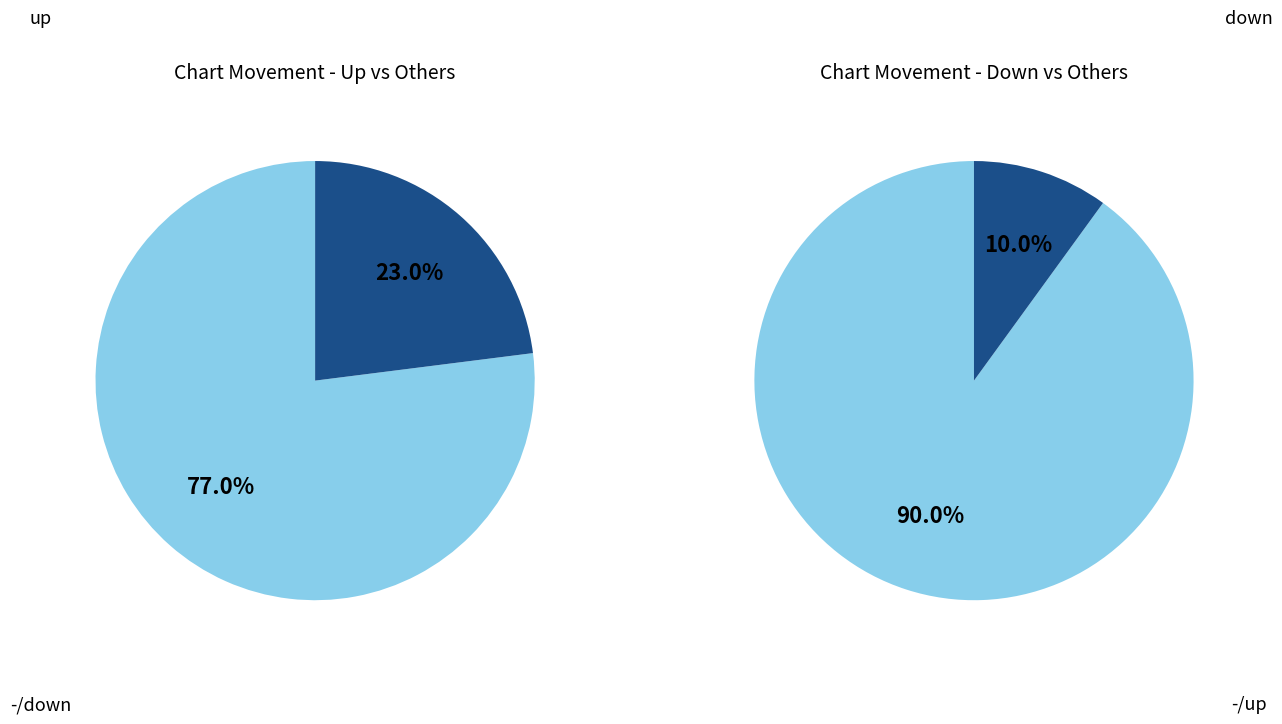

What percentage is the down slice, to the nearest percent?

10%